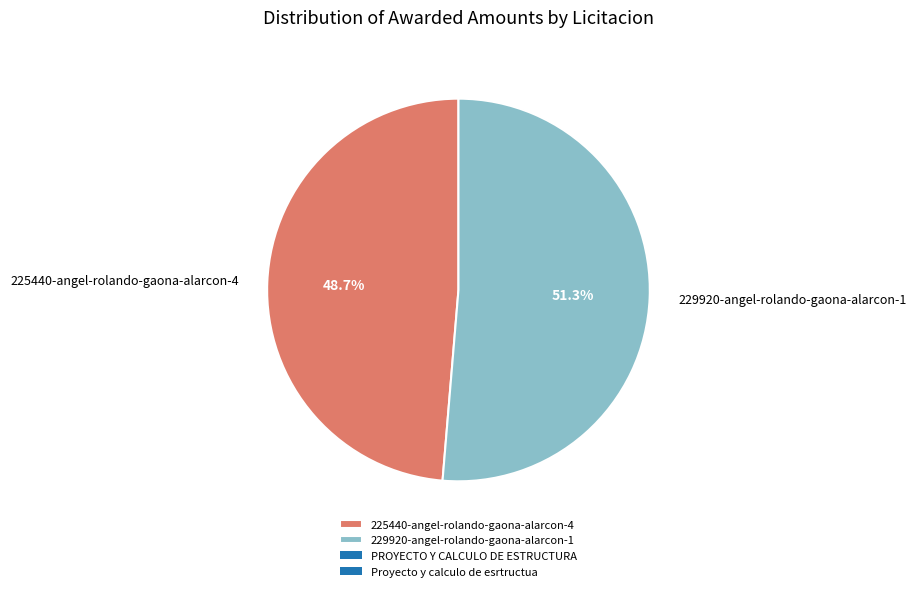

What is the total percentage of 229920-angel-rolando-gaona-alarcon-1 and 225440-angel-rolando-gaona-alarcon-4?

100.0%